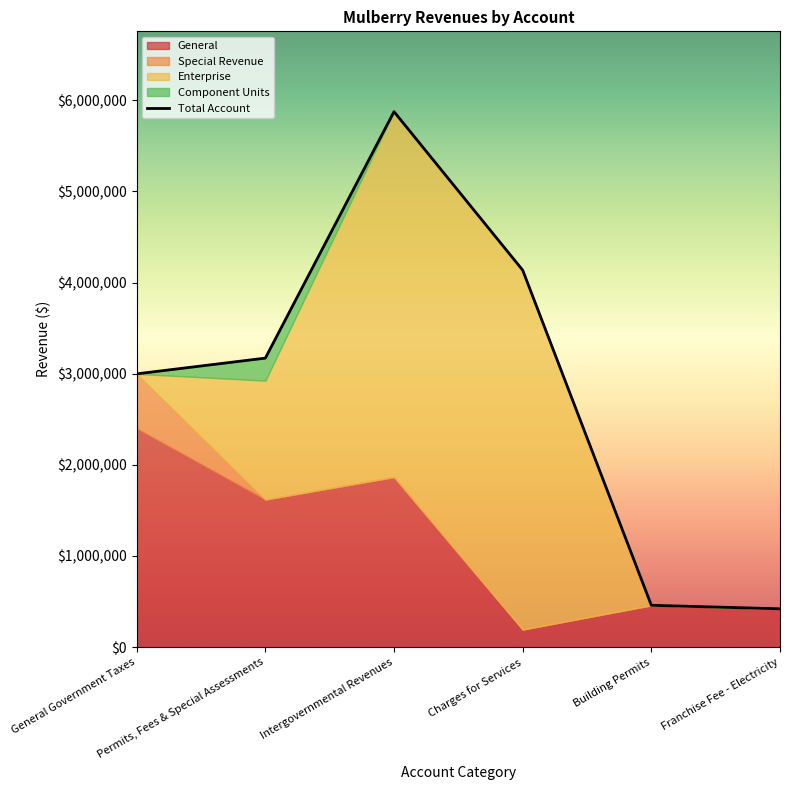

Reading left to right, what are all the values shown in this chart?

2998381	3171112	5875029	4135970	459333	420802